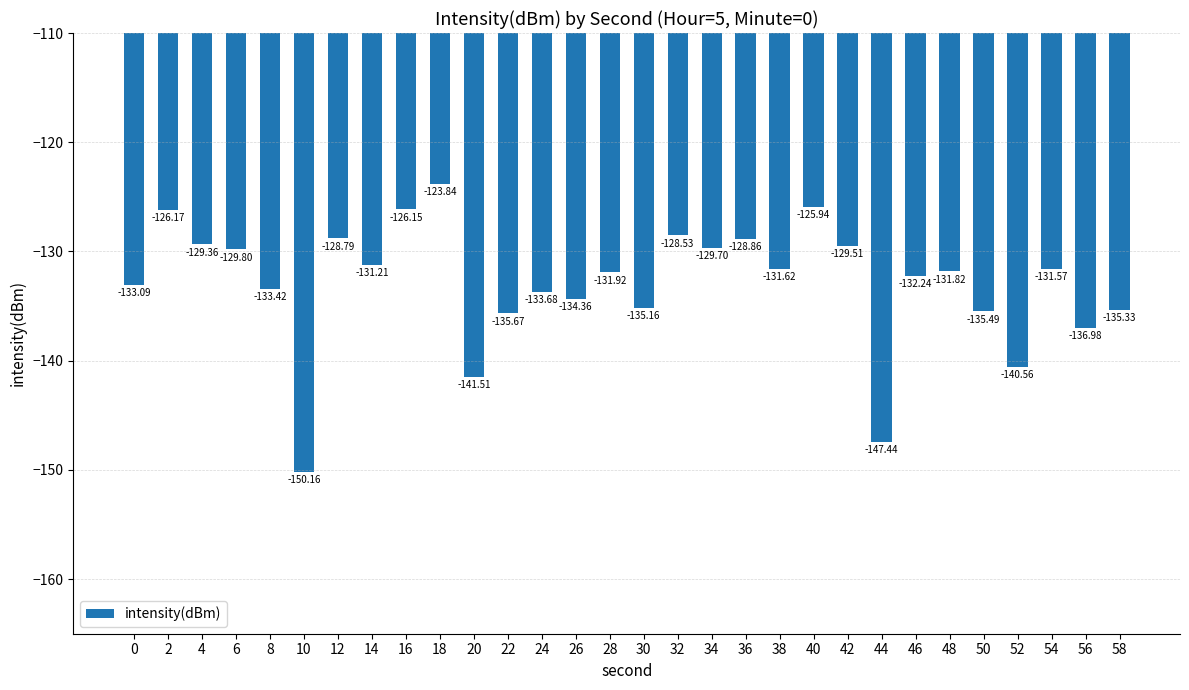

What is the sum of all values?

-3989.9